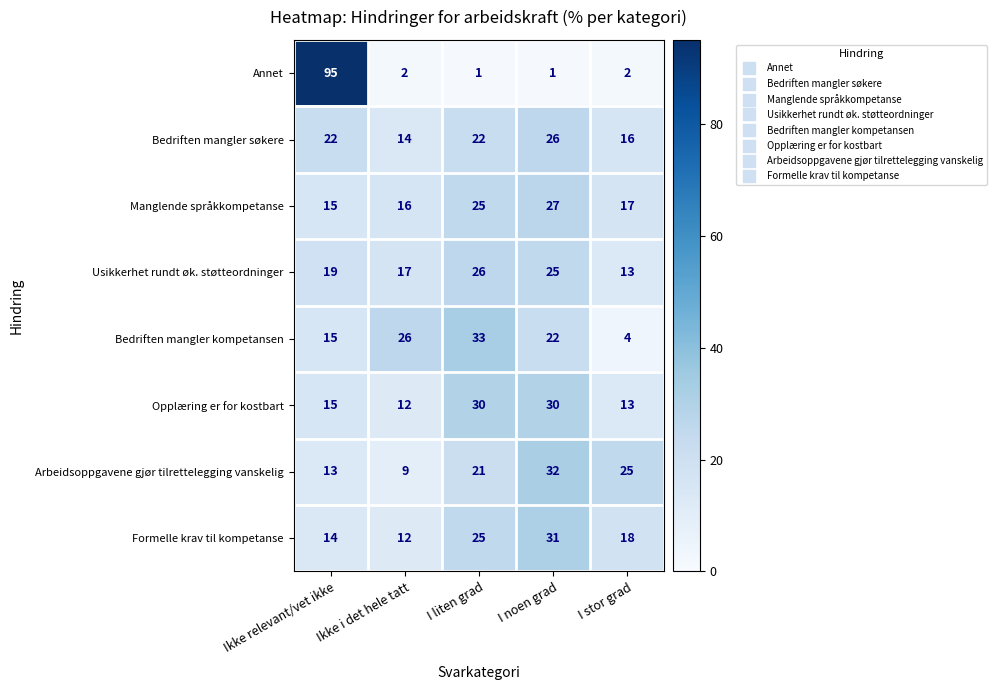

What is the sum of the Bedriften mangler kompetansen values at Ikke relevant/vet ikke and I liten grad?

48